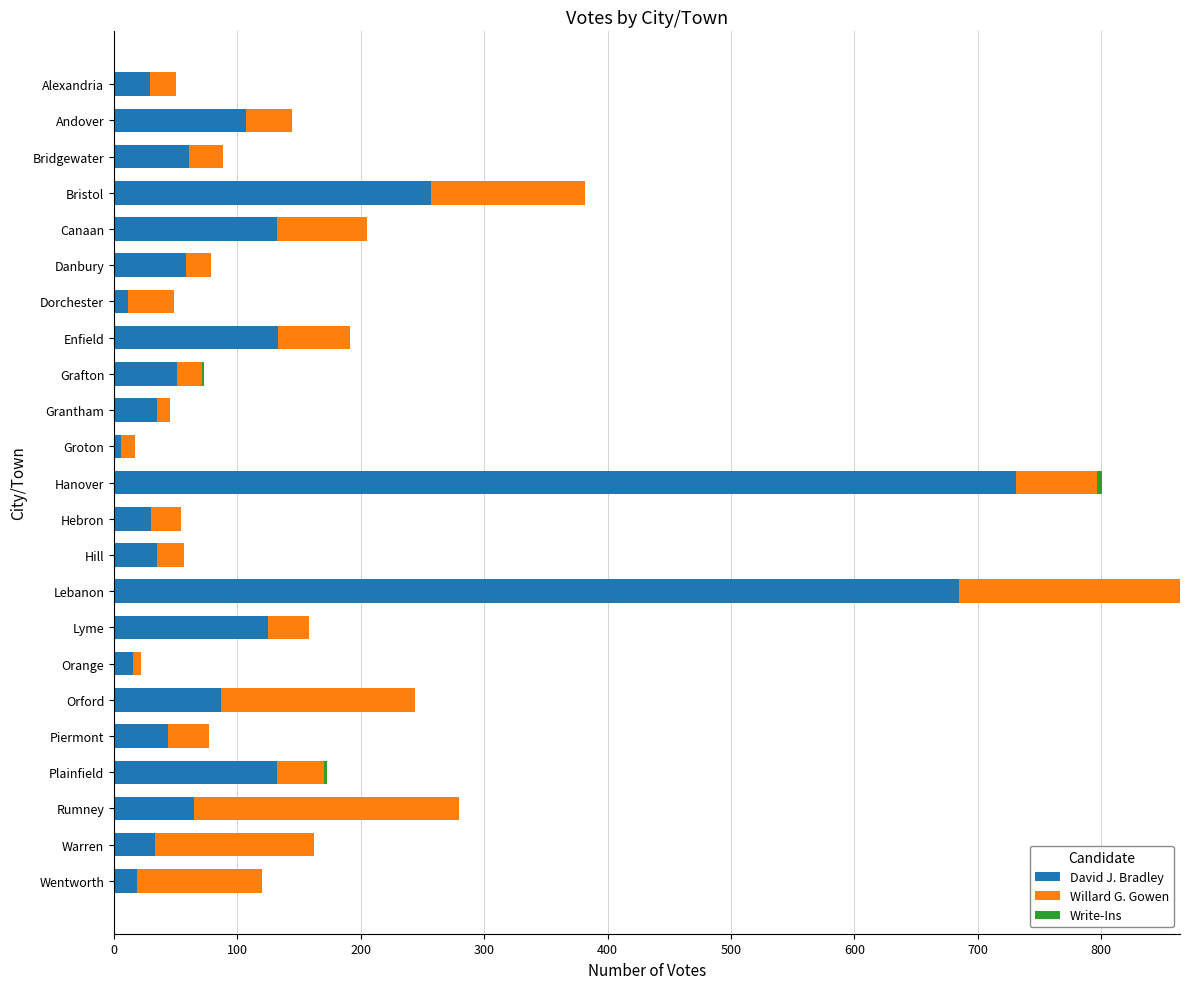

At which category is the sum across all series the highest?

Lebanon